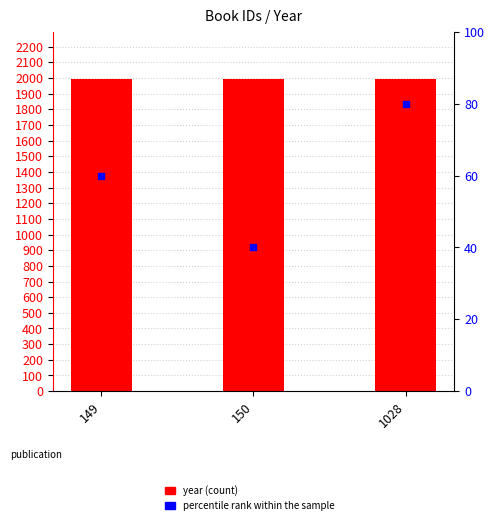

What is the total value across all series at 1028?

2074